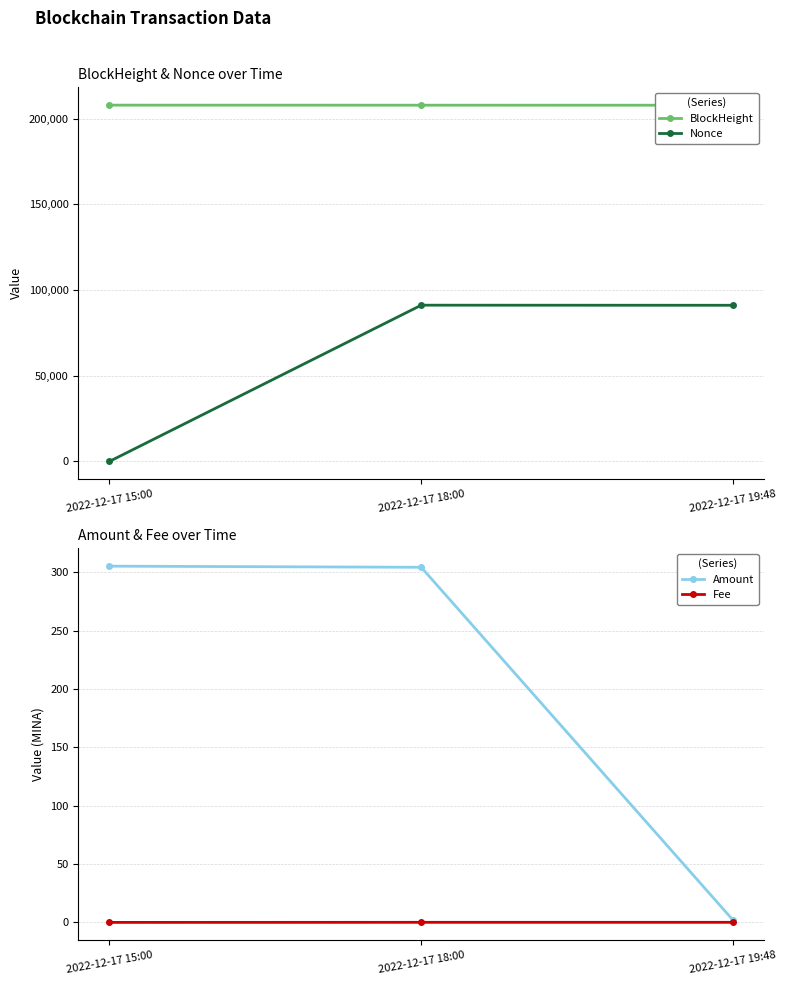

Reading left to right, transcribe all the data shown in this chart.

BlockHeight: 207817.0	207794.0	207768.0
Nonce: 0.0	91129.0	91075.0
Amount: 305.3	304.3	2.0
Fee: 0.0	0.1	0.1